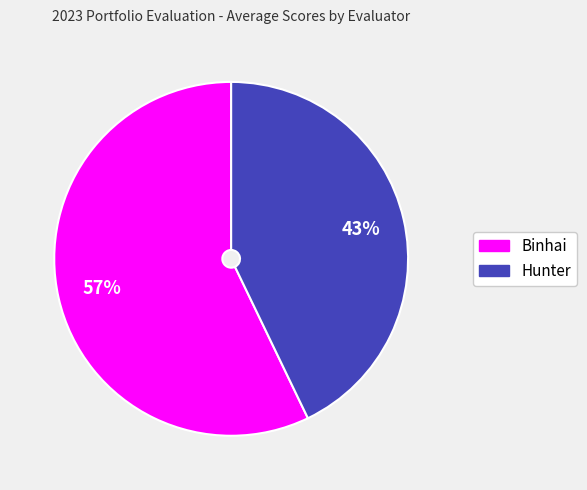

To the nearest percent, what is the average slice percentage?

50%